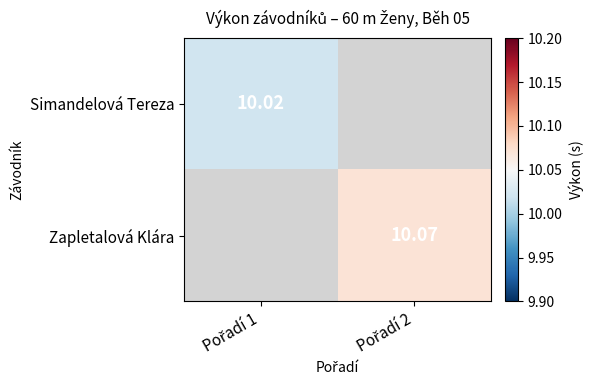

Is it true that Zapletalová Klára equals 10.1 at Pořadí 2?

True